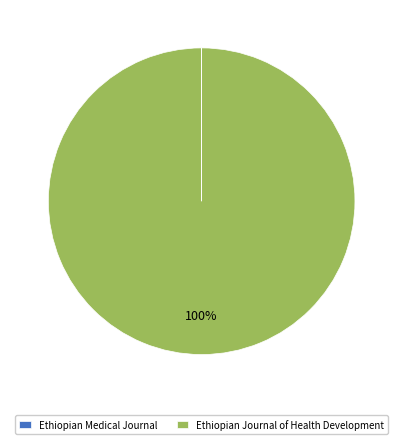

Which slice is the largest?

Ethiopian Journal of Health Development